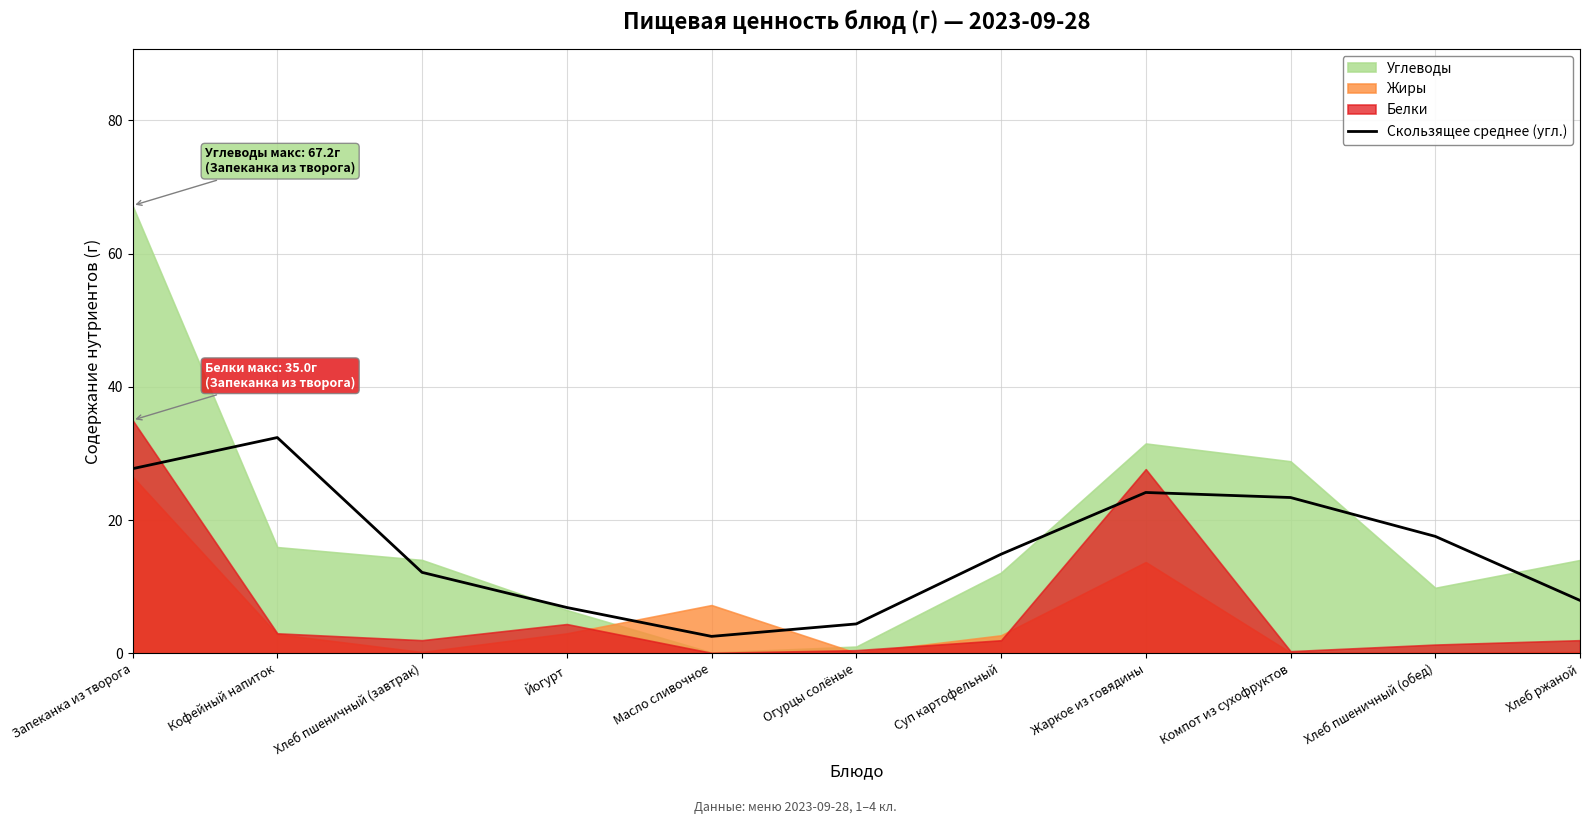

What is the average value?

15.8